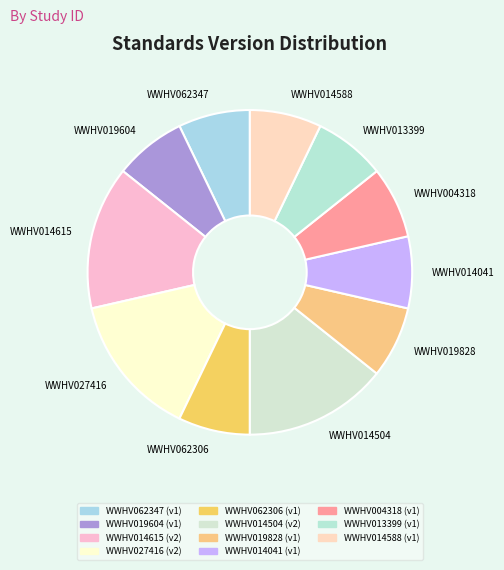

Which has a higher value, WWHV027416 or WWHV004318?

WWHV027416